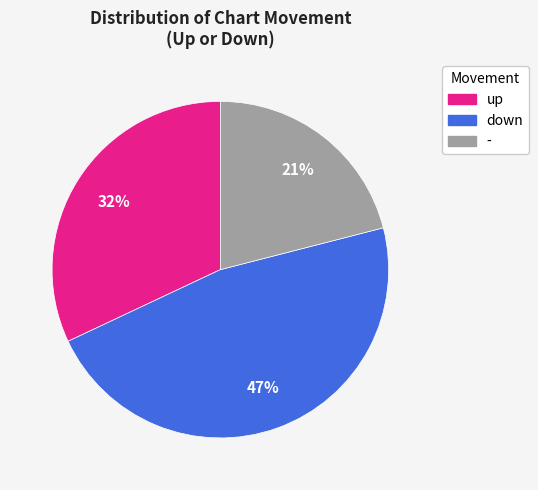

Is the sum of - and up greater than half?

Yes